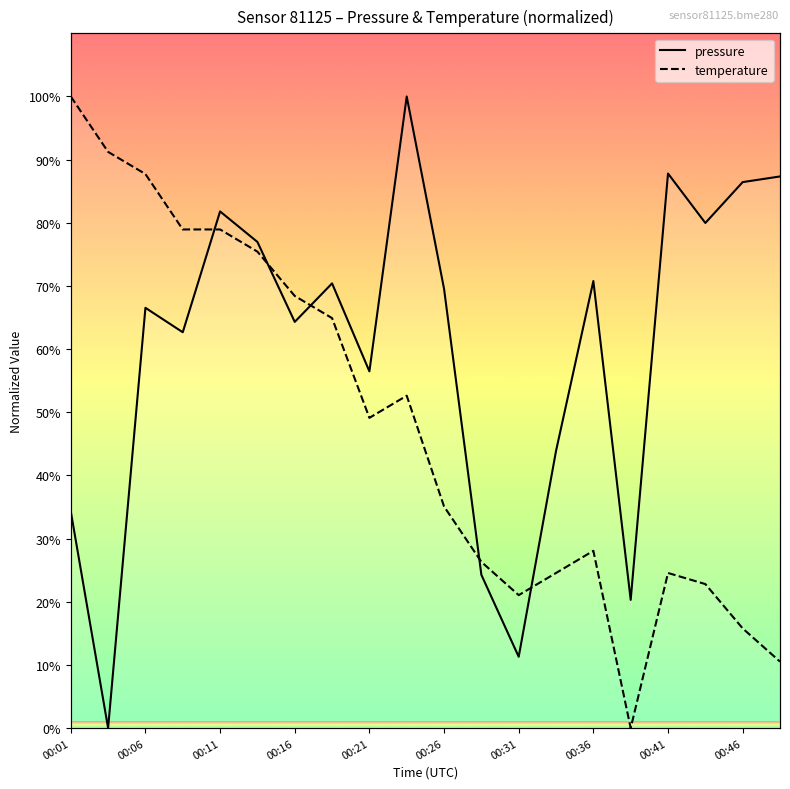

After their last crossing, which series has the higher values: temperature or pressure?

pressure